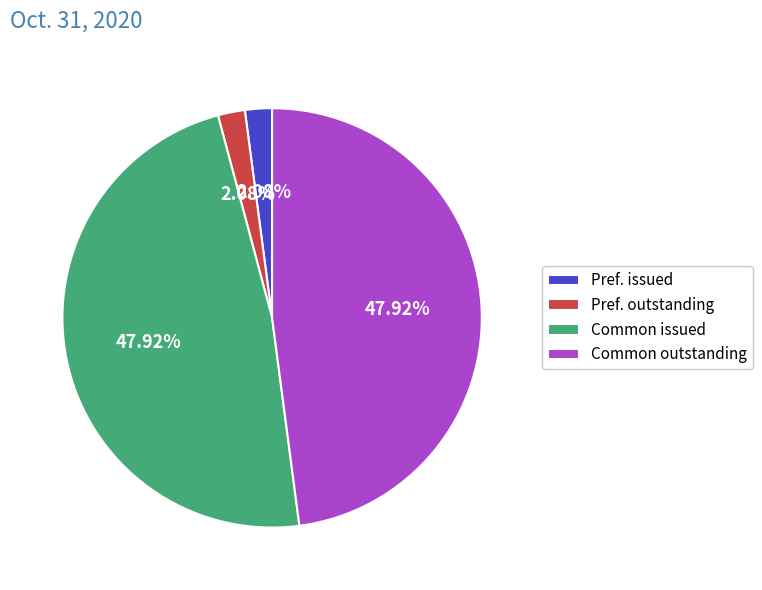

How many segments does this pie chart have?

4